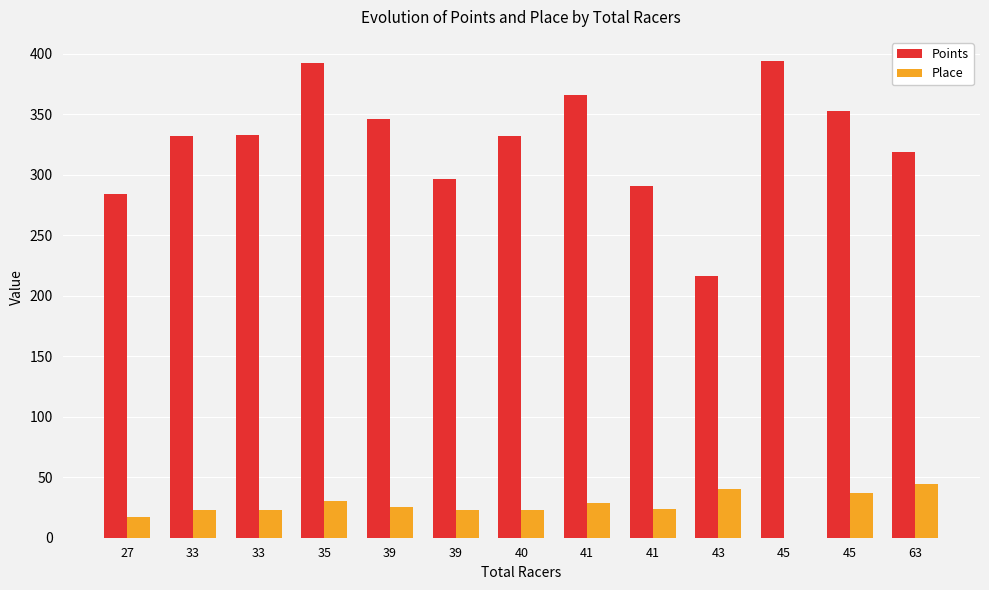

Between 45 and 41, which is larger?

45